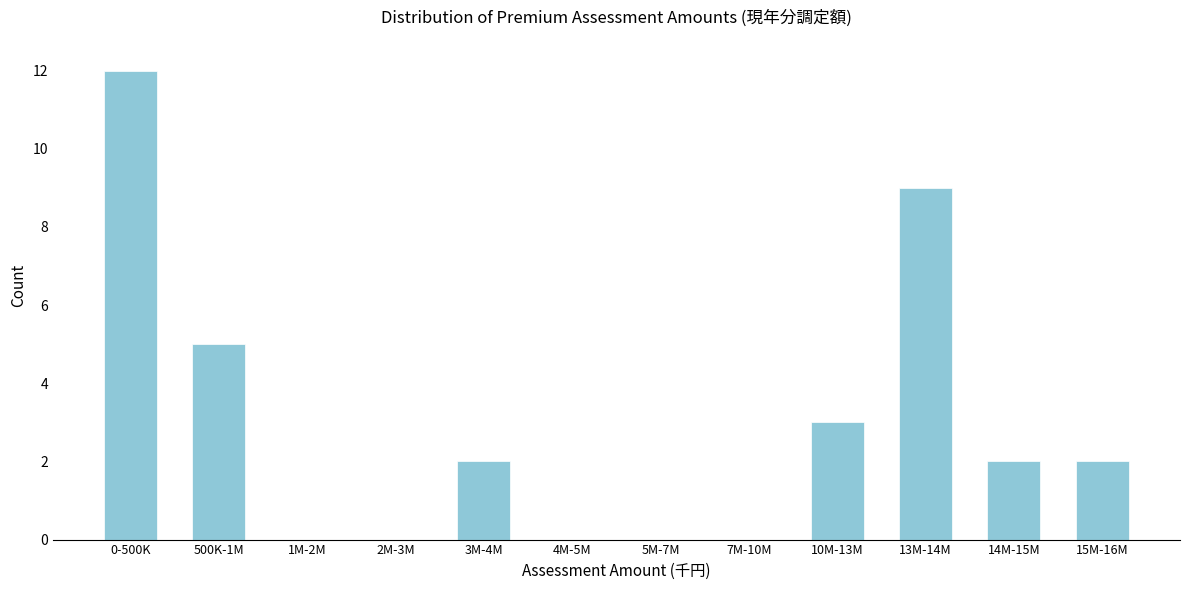

Reading left to right, list all the values displayed in this chart.

0-500K=12	500K-1M=5	1M-2M=0	2M-3M=0	3M-4M=2	4M-5M=0	5M-7M=0	7M-10M=0	10M-13M=3	13M-14M=9	14M-15M=2	15M-16M=2